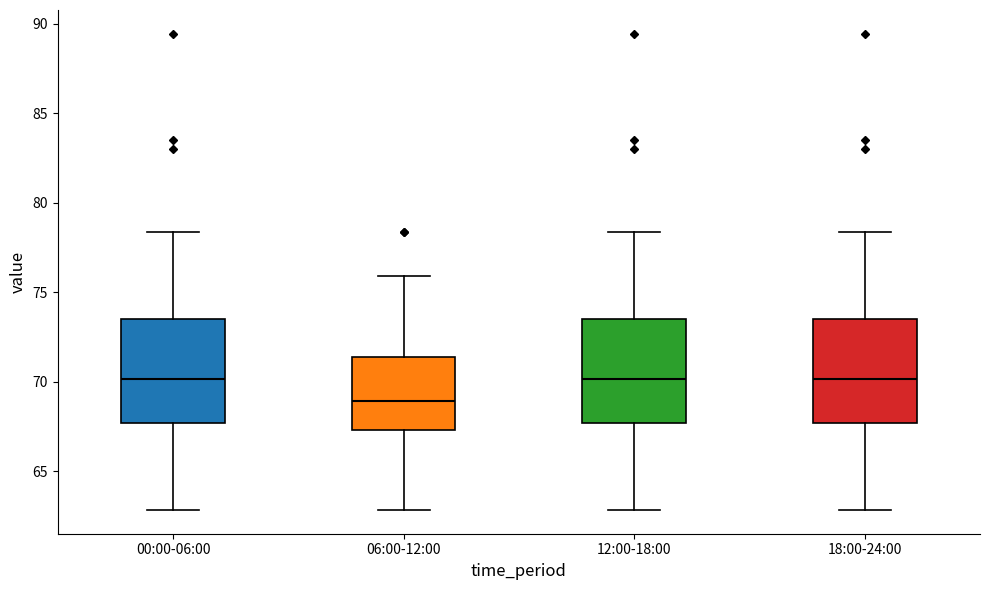

Reading left to right, transcribe this box plot: for each box, give where its median line is, the range the box spans, and where its two whiskers end, as read against the y-axis. The values are not printed on the chart, so give them approximately, as read against the axis.

00:00-06:00: median 70.0, box 67.5 to 73.5, whiskers 63.0 to 78.5
06:00-12:00: median 69.0, box 67.5 to 71.5, whiskers 63.0 to 76.0
12:00-18:00: median 70.0, box 67.5 to 73.5, whiskers 63.0 to 78.5
18:00-24:00: median 70.0, box 67.5 to 73.5, whiskers 63.0 to 78.5